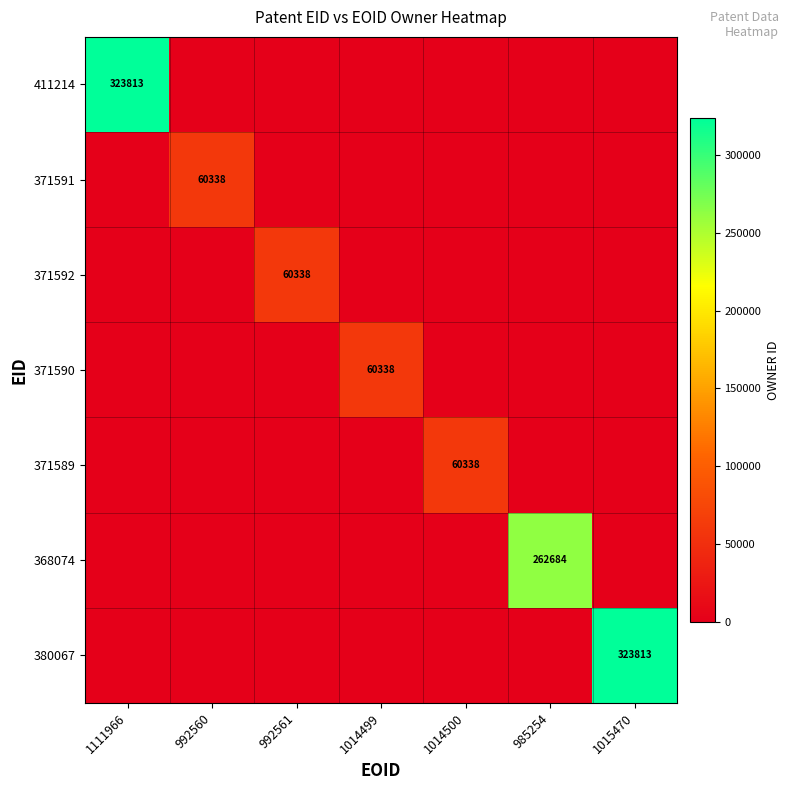

Count the number of categories in the chart.

7